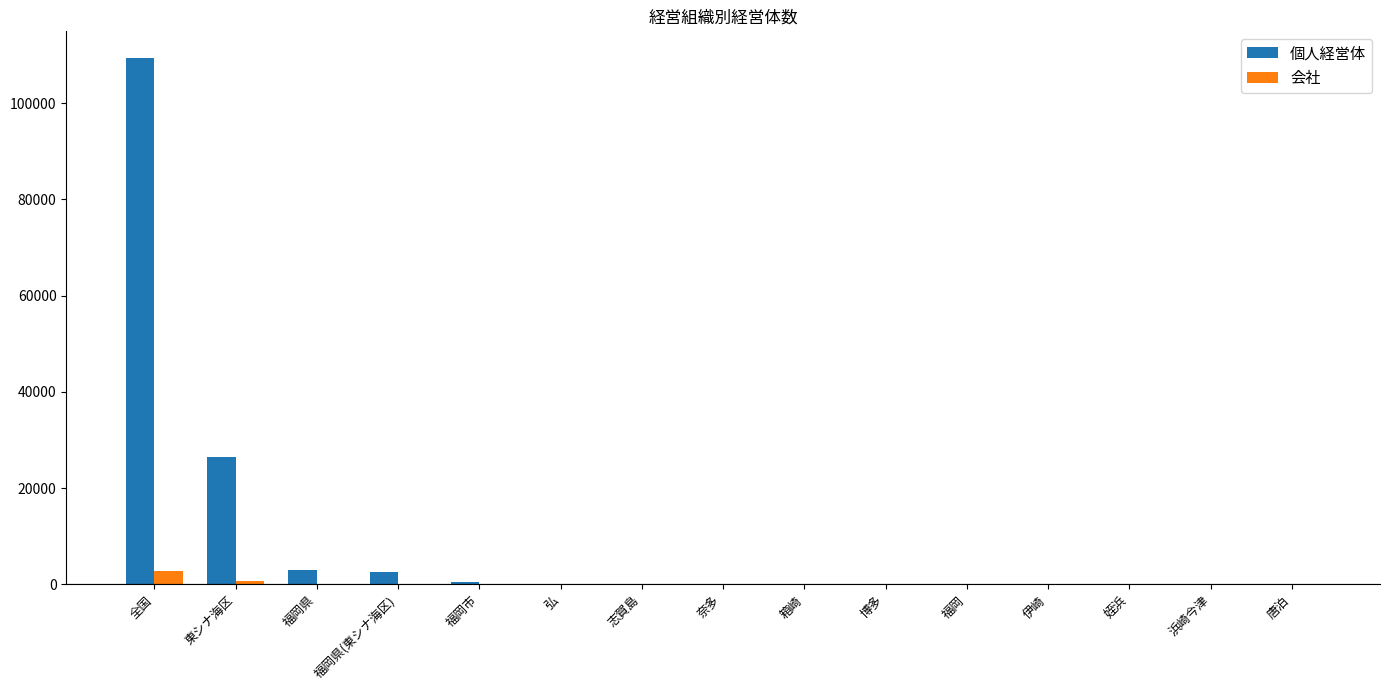

Is it true that 会社 equals 0 at 箱崎?

True